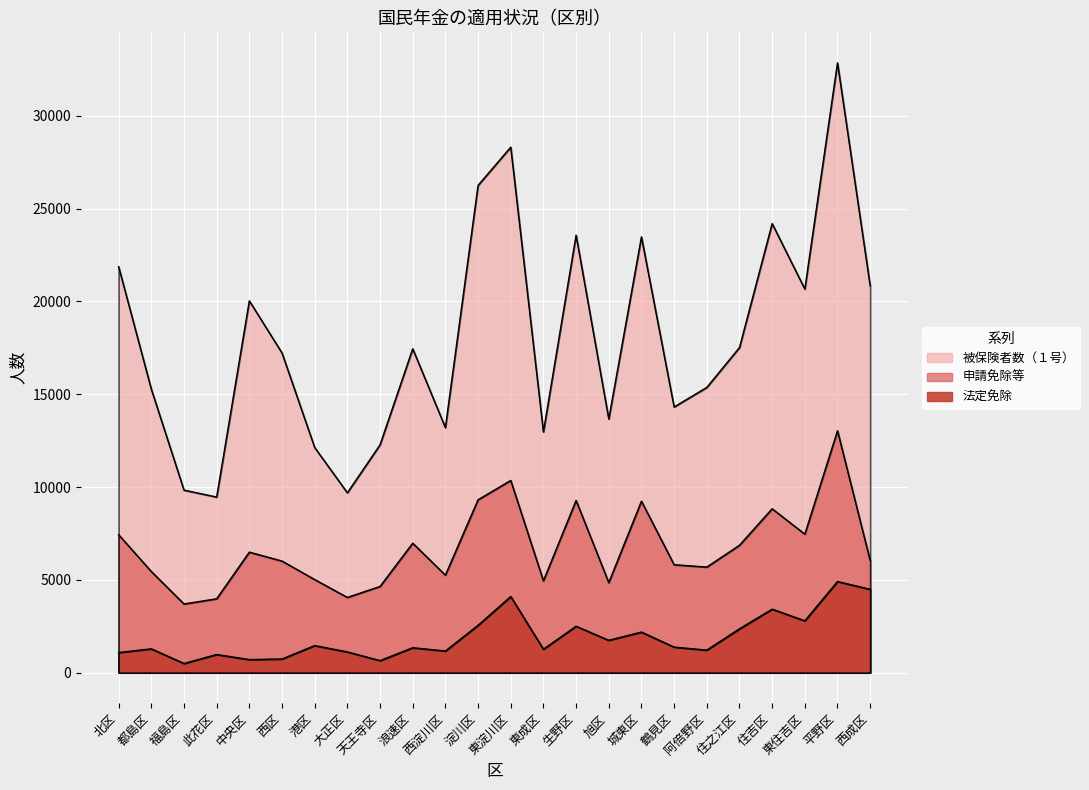

True or false: 被保険者数（１号） and 法定免除 intersect in this chart.

False